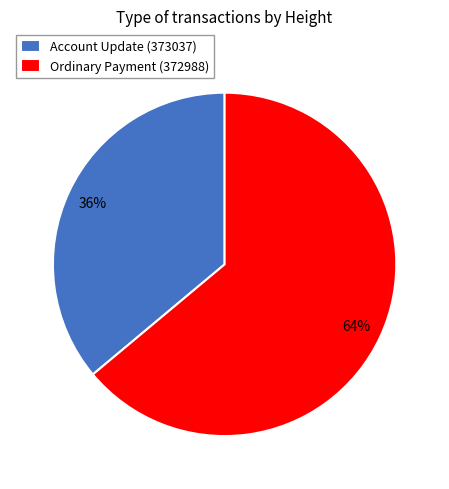

How many segments does this pie chart have?

2